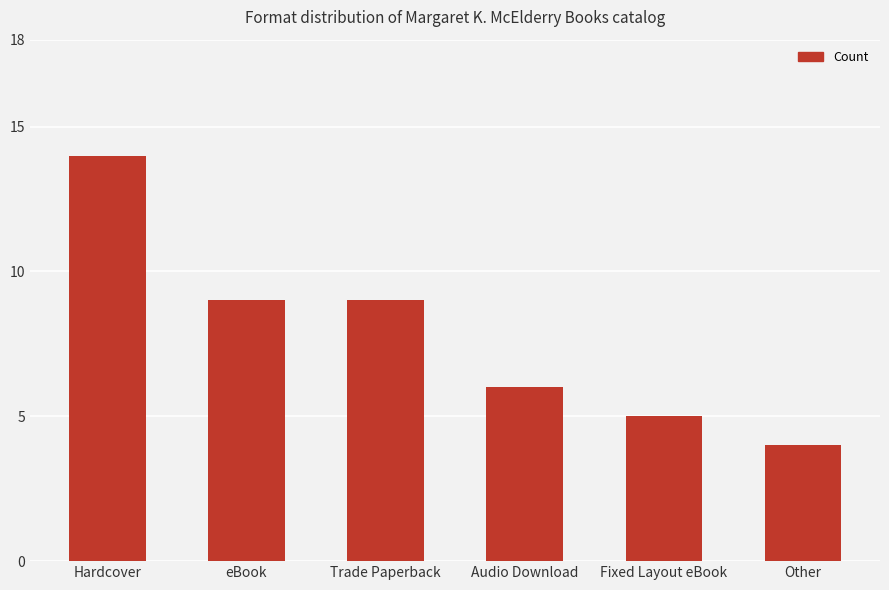

What is the value of the 2nd bar from the left?

9